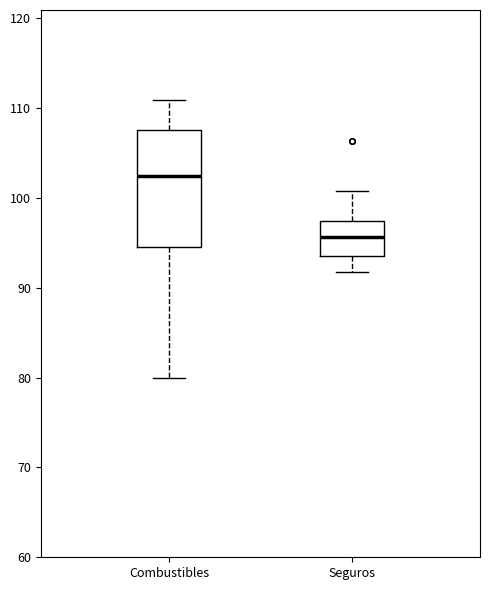

Reading left to right, transcribe this box plot: for each box, give where its median line is, the range the box spans, and where its two whiskers end, as read against the y-axis. The values are not printed on the chart, so give them approximately, as read against the axis.

Combustibles: median 102, box 95 to 108, whiskers 80 to 111
Seguros: median 96, box 94 to 97, whiskers 92 to 101